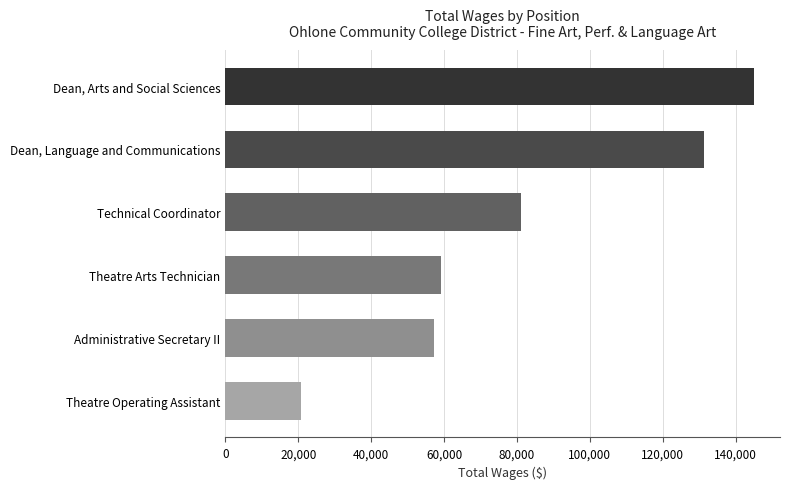

What is the label of the 6th bar from the top?

Theatre Operating Assistant